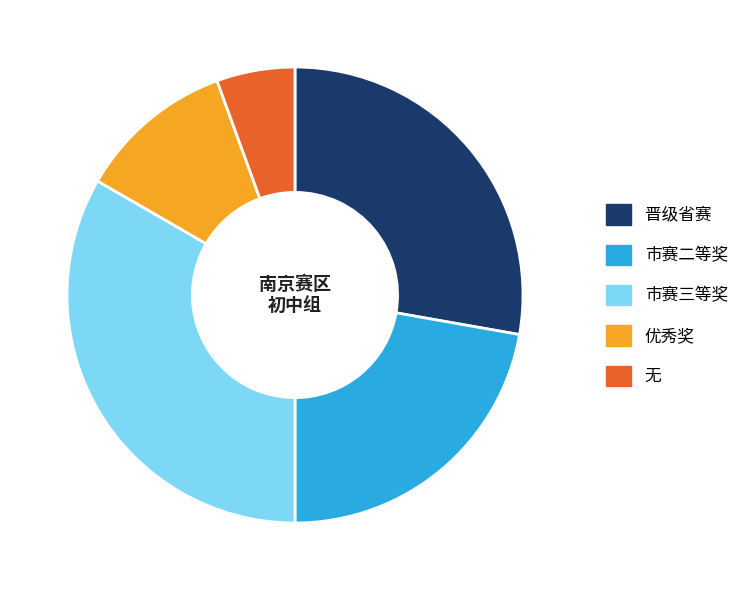

How many slices are in this pie chart?

5